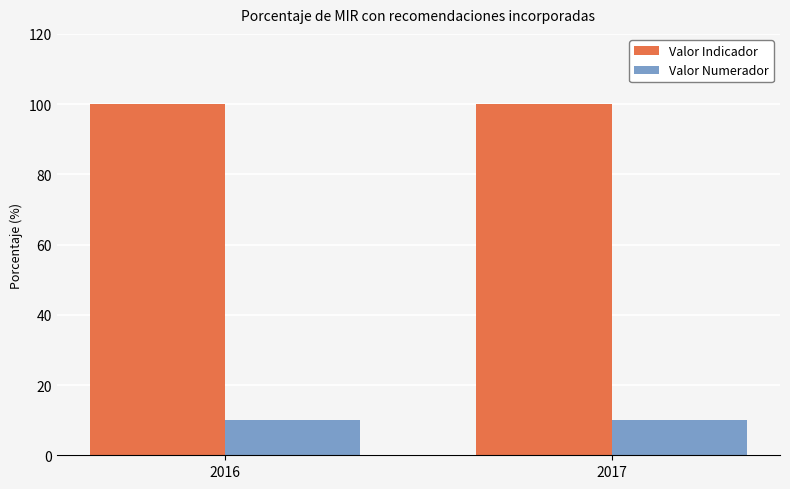

Count the number of categories in the chart.

2